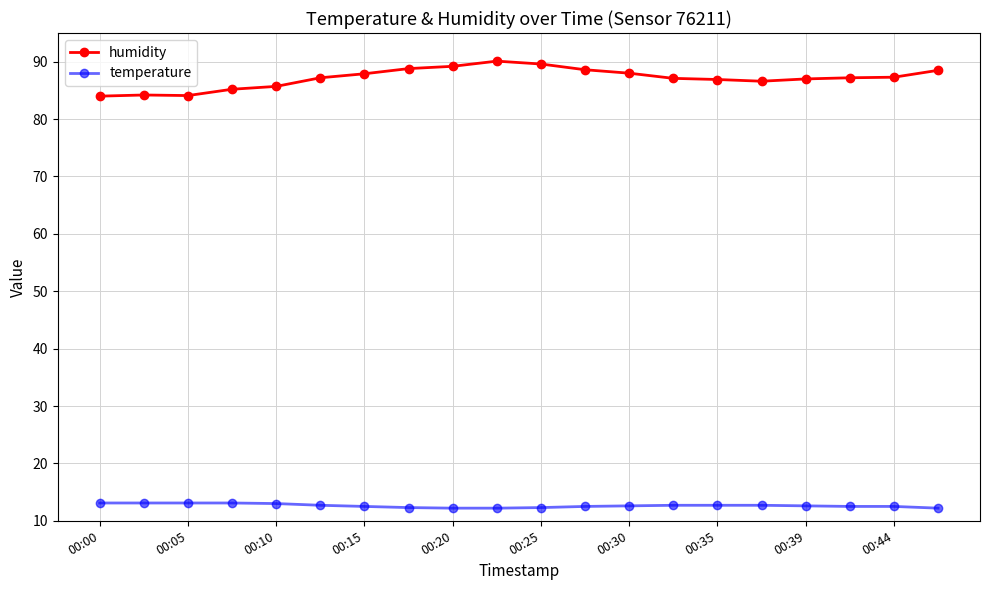

What are all the series names shown in the legend?

humidity, temperature